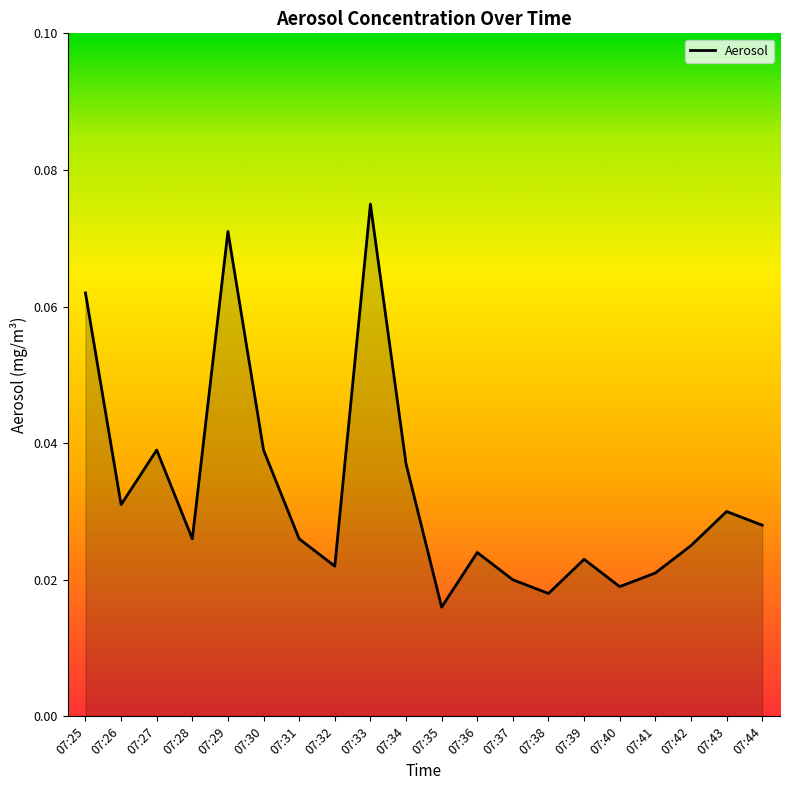

Does the chart display data point markers on the line(s)?

No